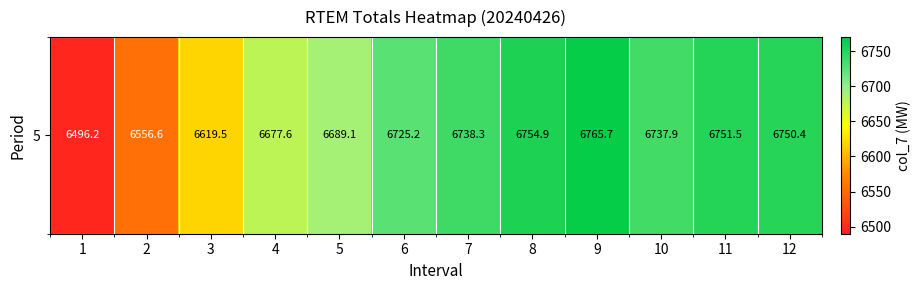

Reading left to right, extract all data points from this chart.

6496.2	6556.6	6619.5	6677.6	6689.1	6725.2	6738.3	6754.9	6765.7	6737.9	6751.5	6750.4